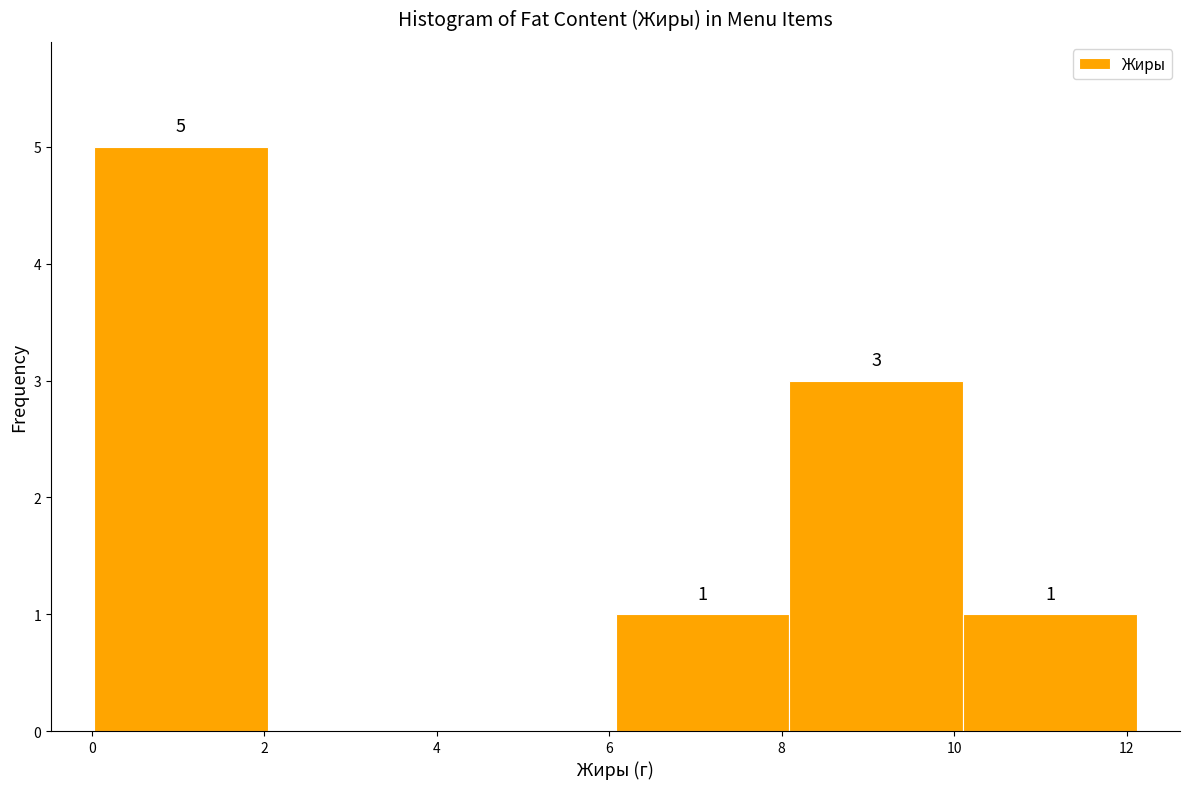

Which range on the x-axis has the tallest bar?

0.0 to 2.0